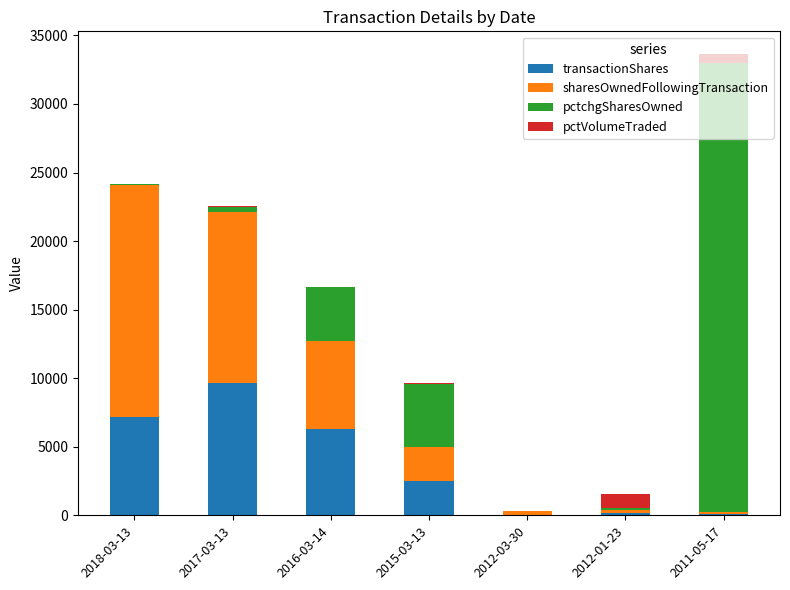

At which category is the sum across all series the highest?

2011-05-17